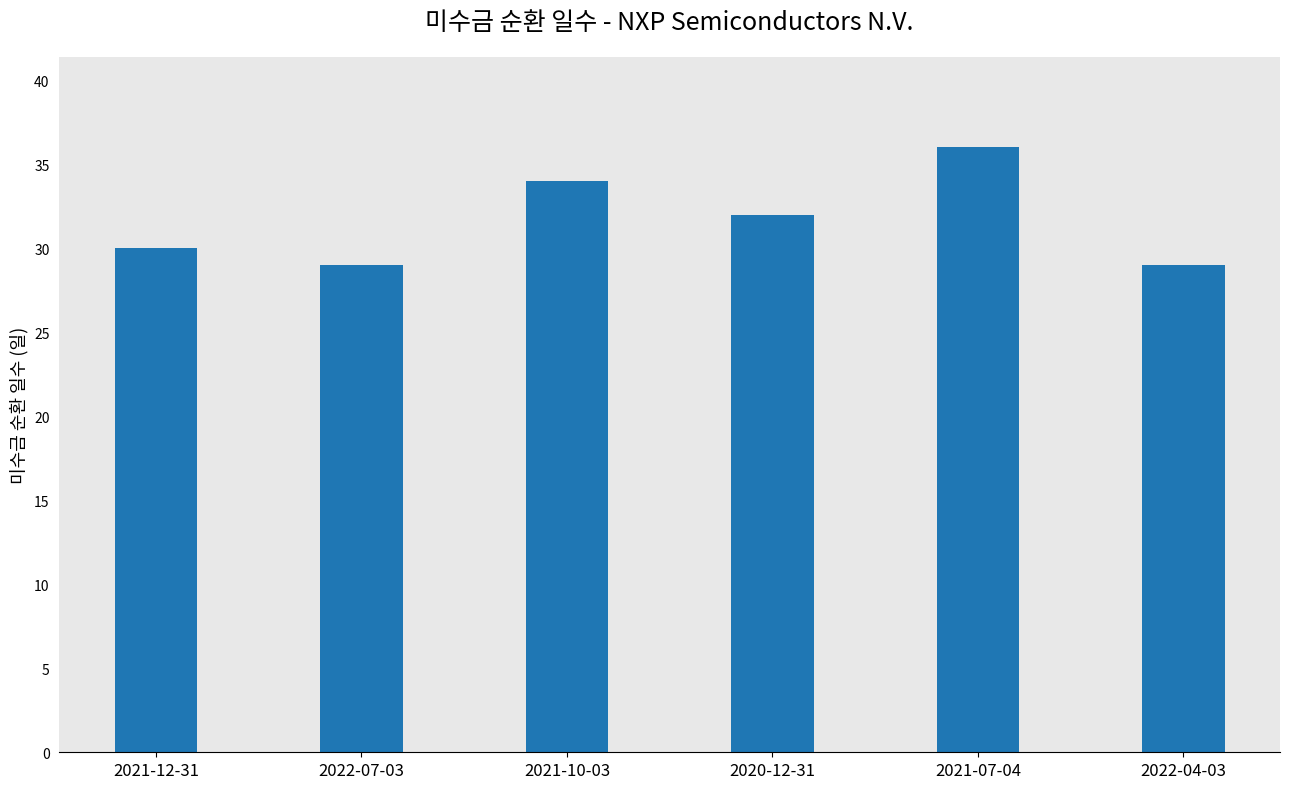

What is the difference between the values at 2021-07-04 and 2021-10-03?

2